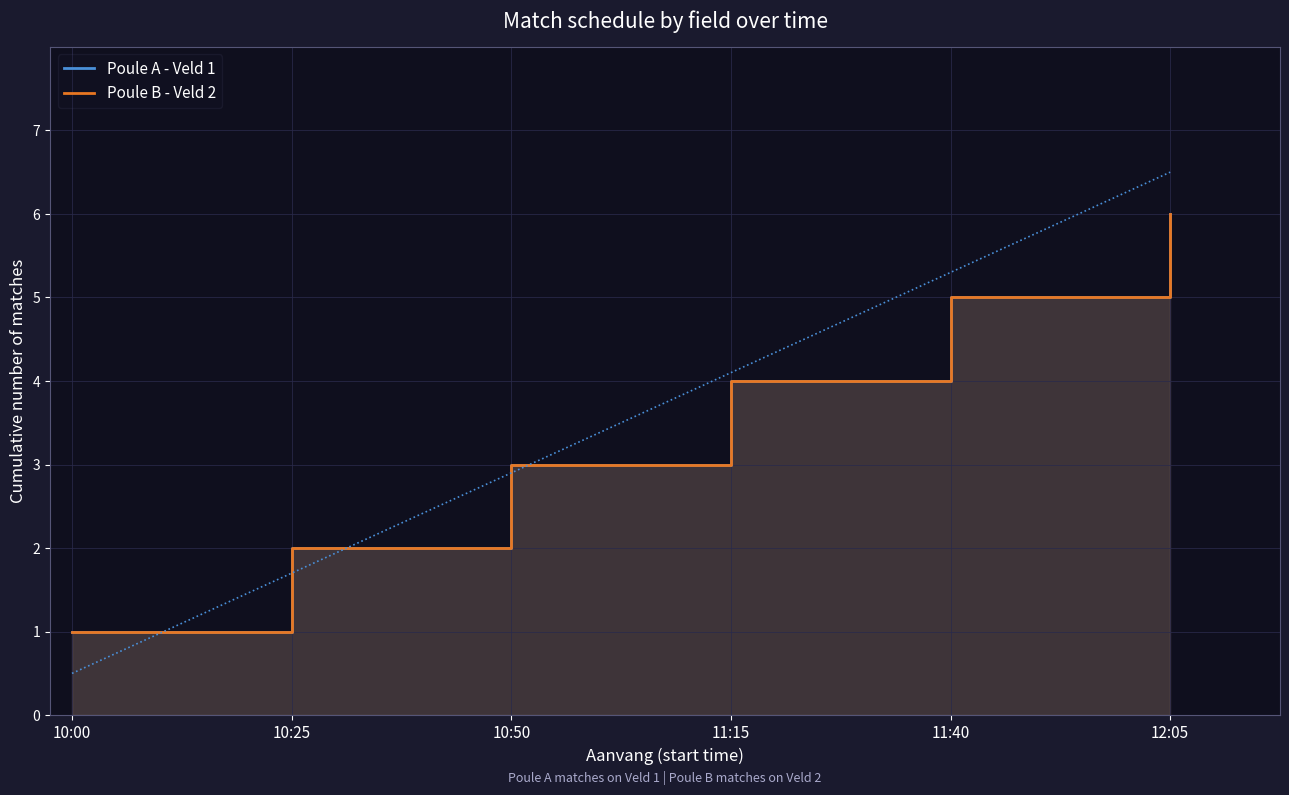

The value of Poule A - Veld 1 at 11:40 is 5. True or false?

True